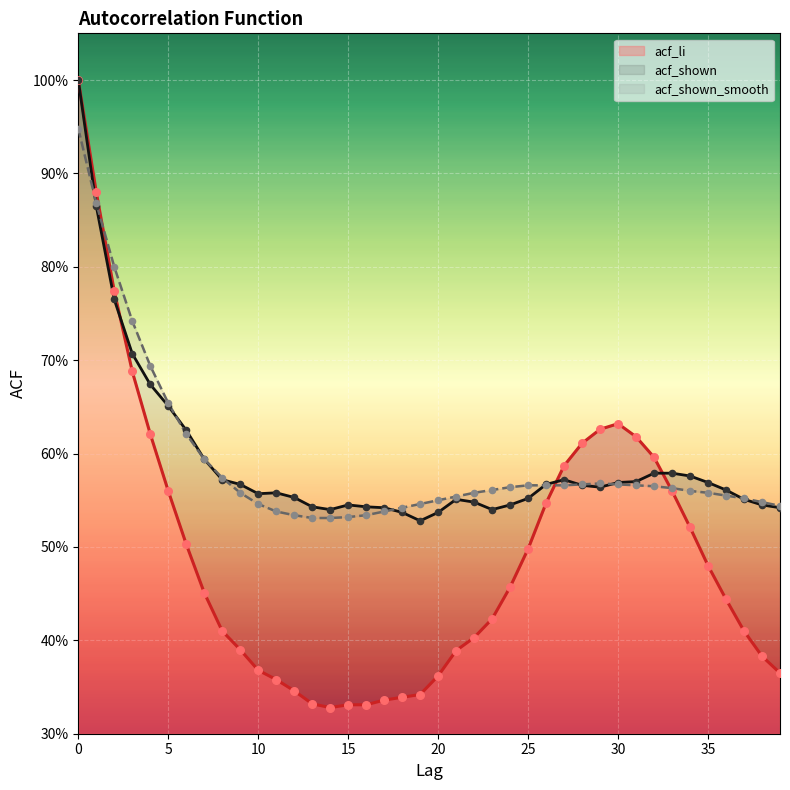

What is the total value across all series at 3?

2.1